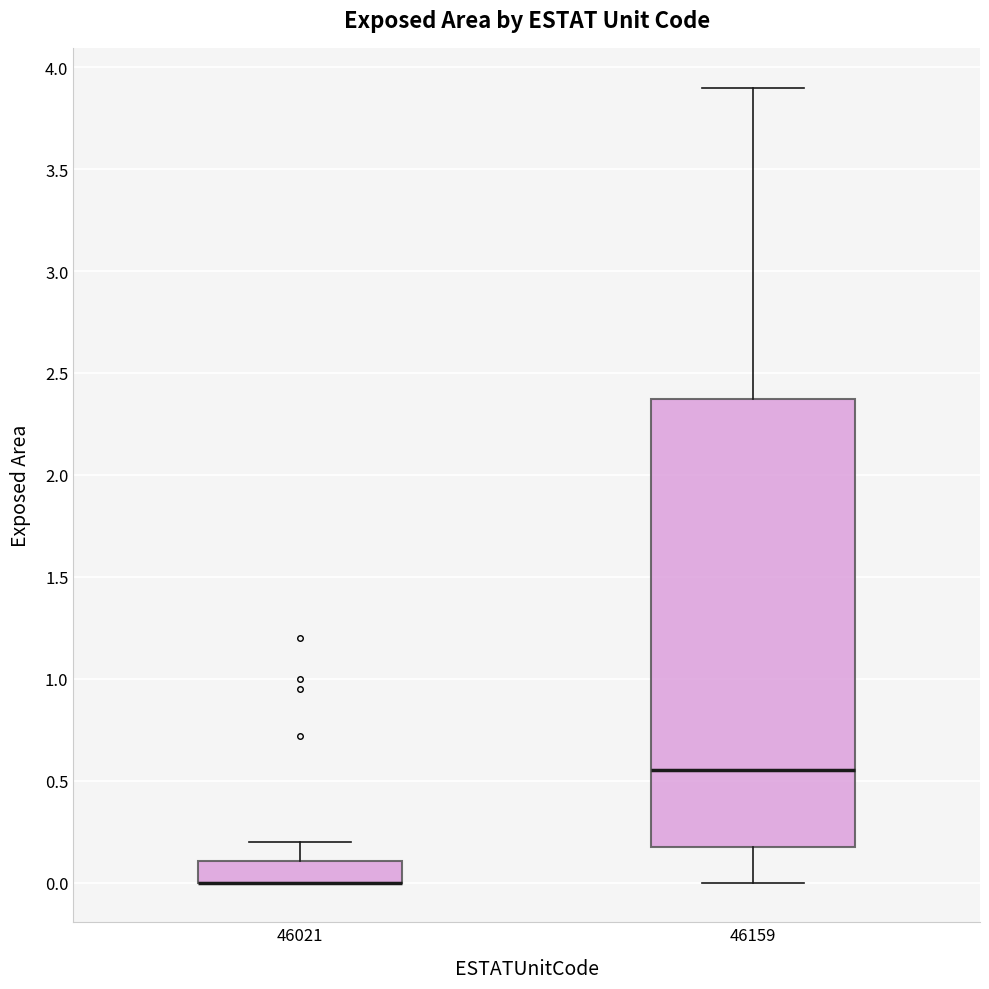

Reading left to right, transcribe this box plot: for each box, give where its median line is, the range the box spans, and where its two whiskers end, as read against the y-axis. The values are not printed on the chart, so give them approximately, as read against the axis.

46021: median 0.00 (drawn on the box's lower edge), box 0.00 to 0.10, whiskers 0.00 to 0.20
46159: median 0.55, box 0.20 to 2.35, whiskers 0.00 to 3.90